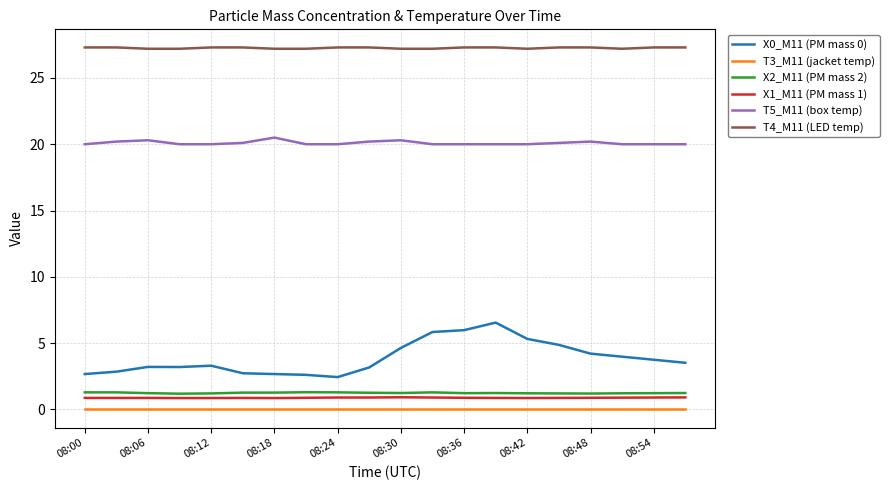

What is the lowest value of the X1_M11 (PM mass 1) series?

0.9